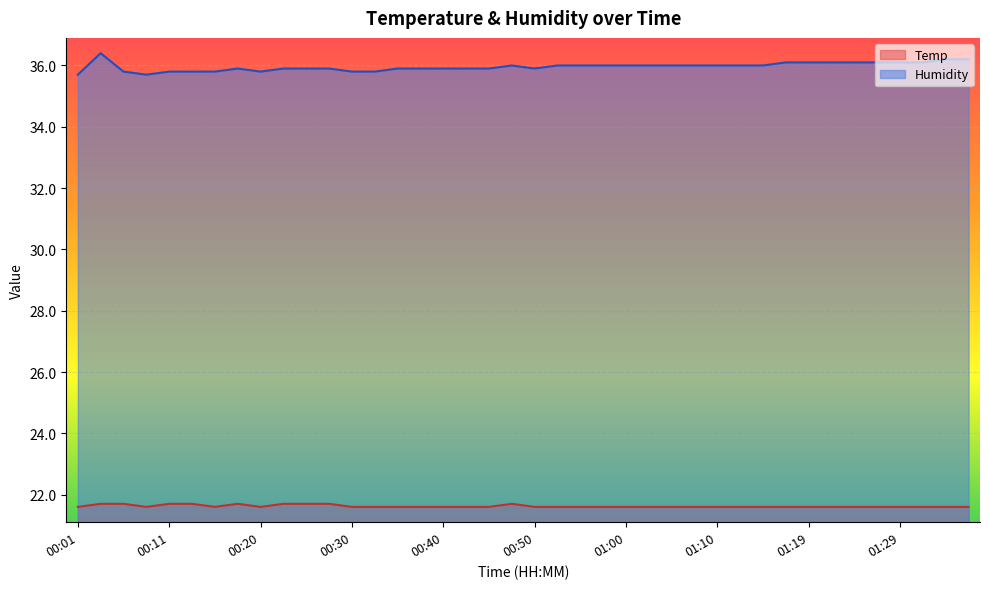

Which series has the largest total across all categories?

Humidity